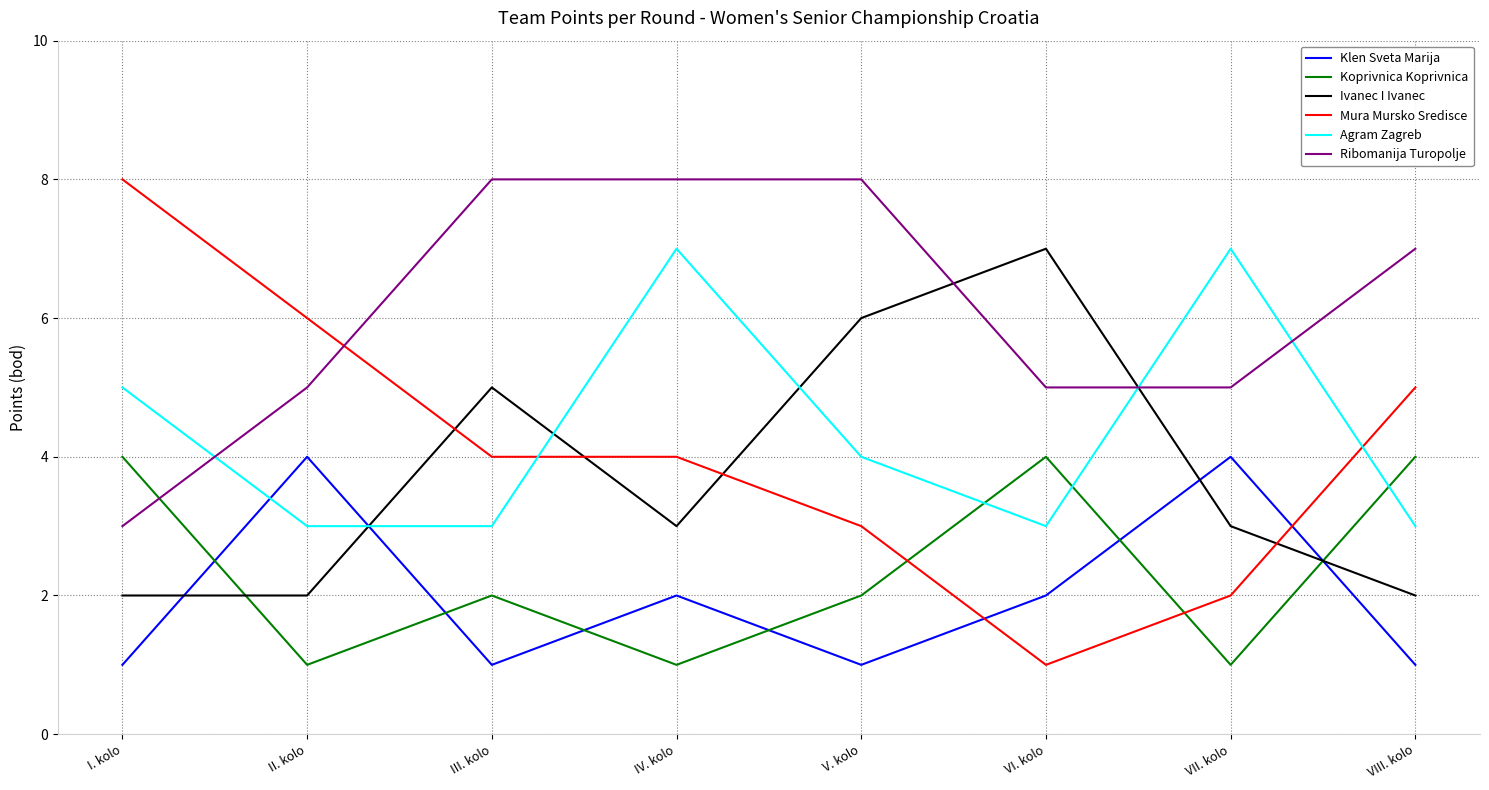

Is it true that Ivanec I Ivanec equals 2 at II. kolo?

True